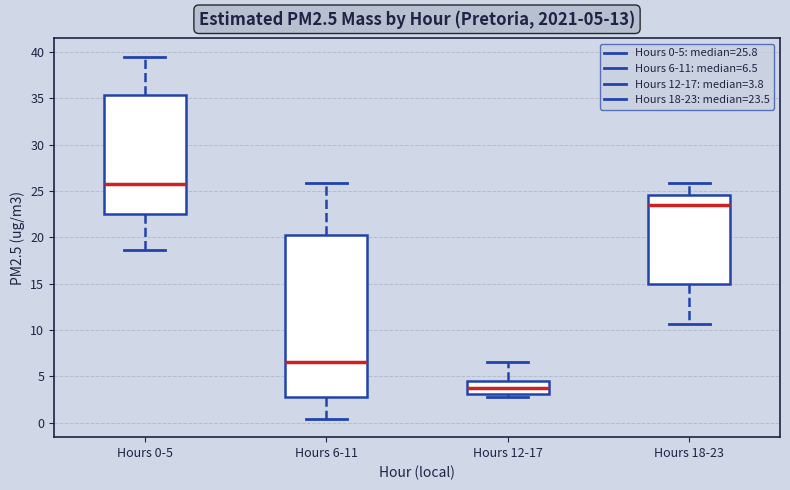

Which box has the lowest median line?

Hours 12-17